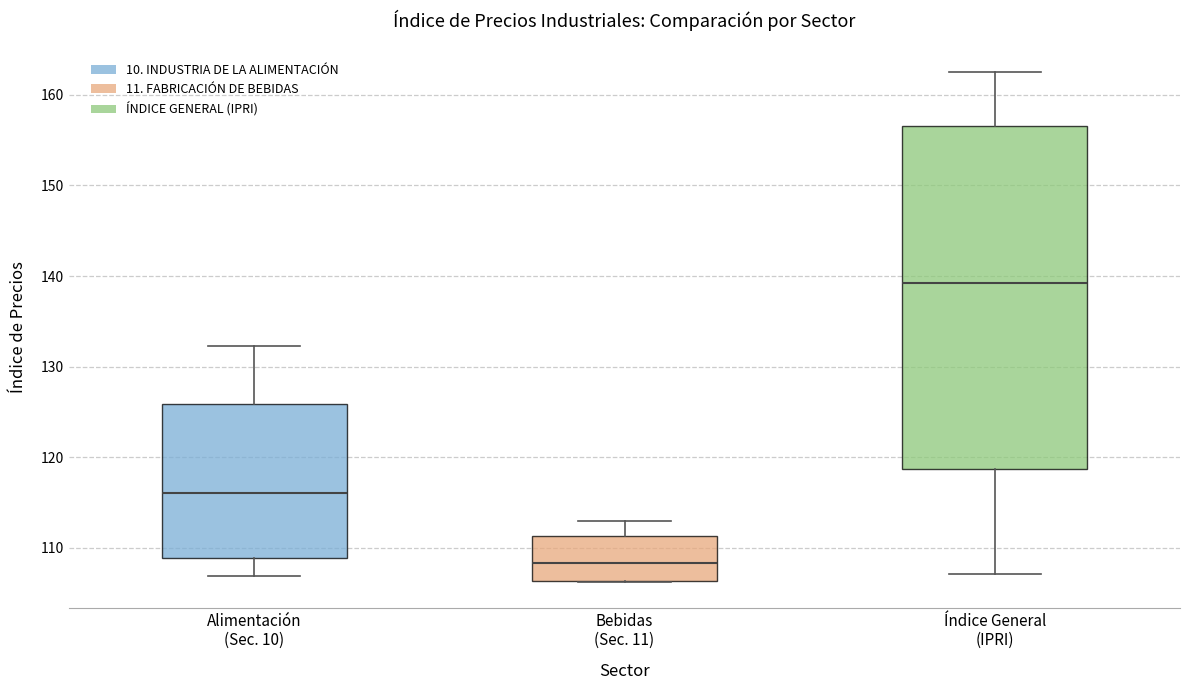

Reading left to right, transcribe this box plot: for each box, give where its median line is, the range the box spans, and where its two whiskers end, as read against the y-axis. The values are not printed on the chart, so give them approximately, as read against the axis.

Alimentación (Sec. 10): median 116, box 109 to 126, whiskers 107 to 132
Bebidas (Sec. 11): median 108, box 106 to 111, whiskers 106 to 113
Índice General (IPRI): median 139, box 119 to 157, whiskers 107 to 163